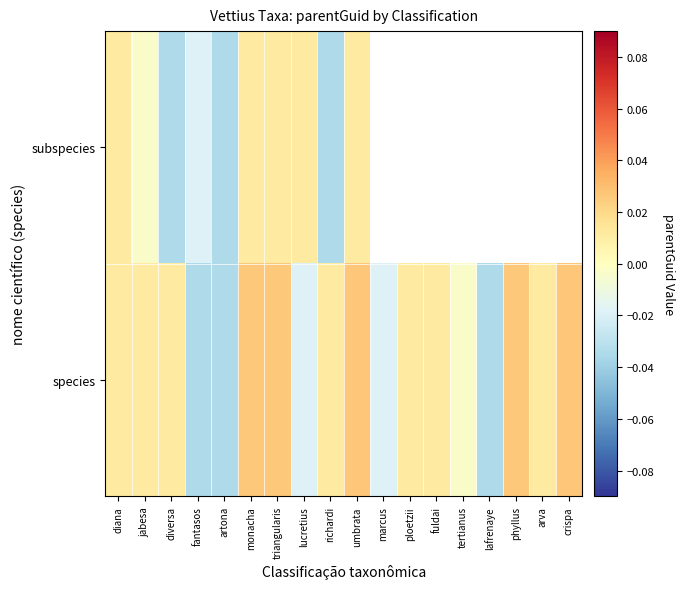

The value of species at marcus is -0.0. True or false?

False